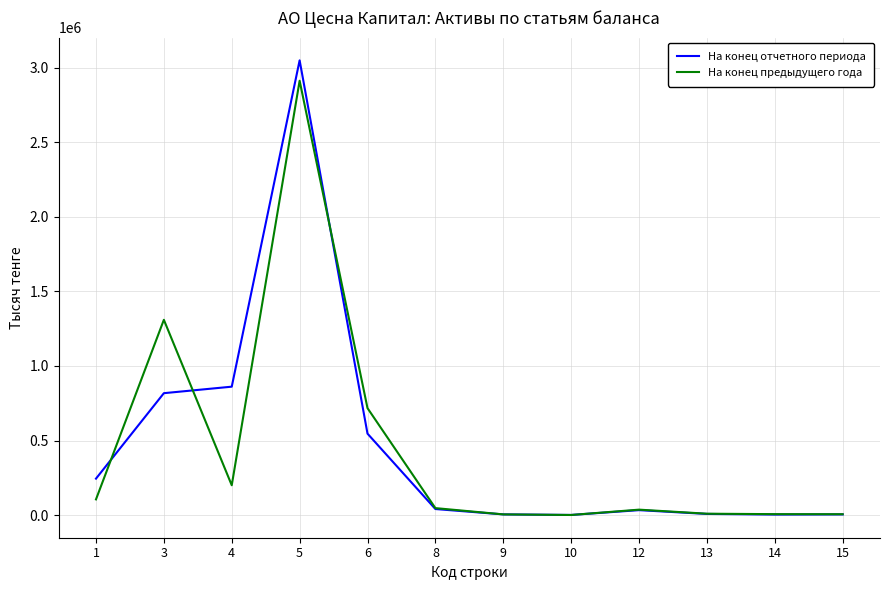

The На конец отчетного периода series shows 1094 at 10. True or false?

True